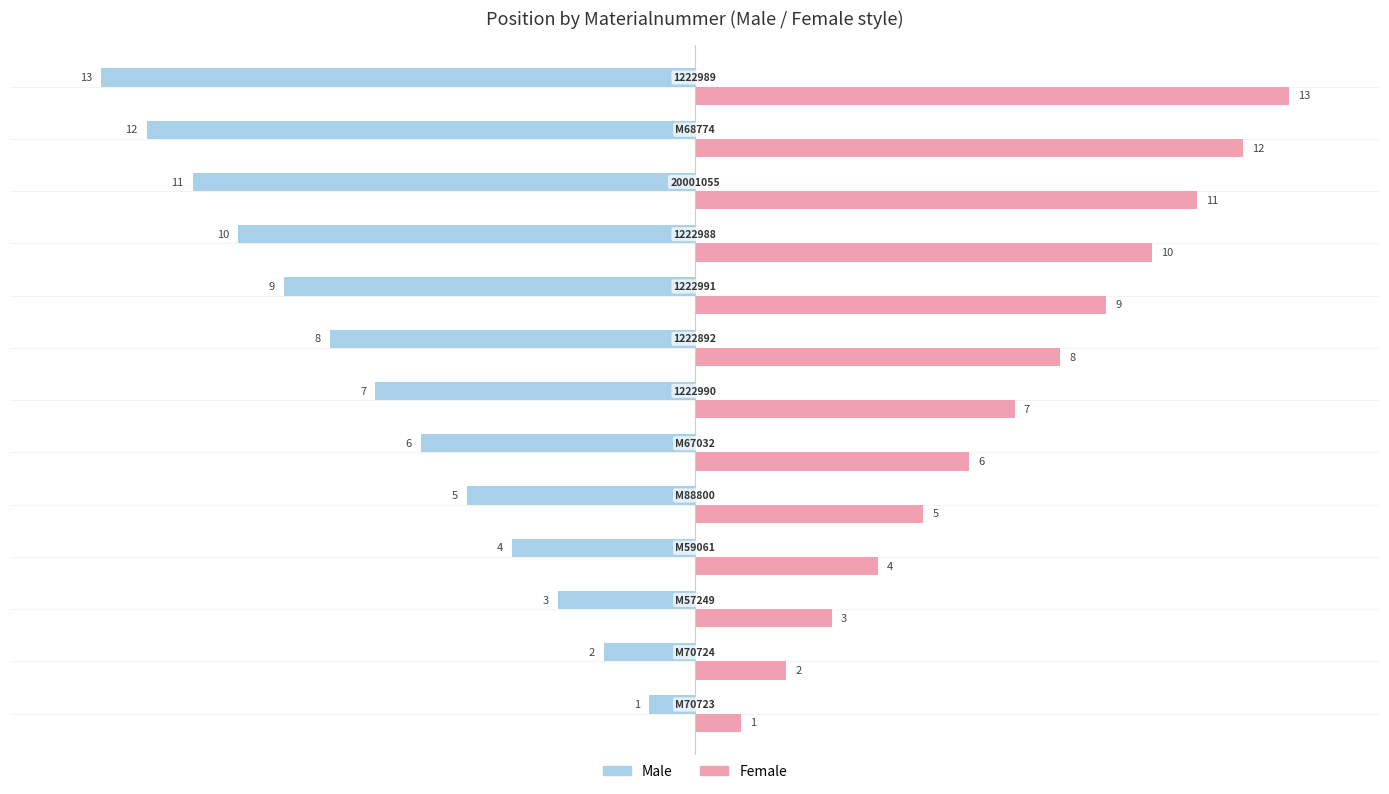

What is the smallest value displayed?

-13